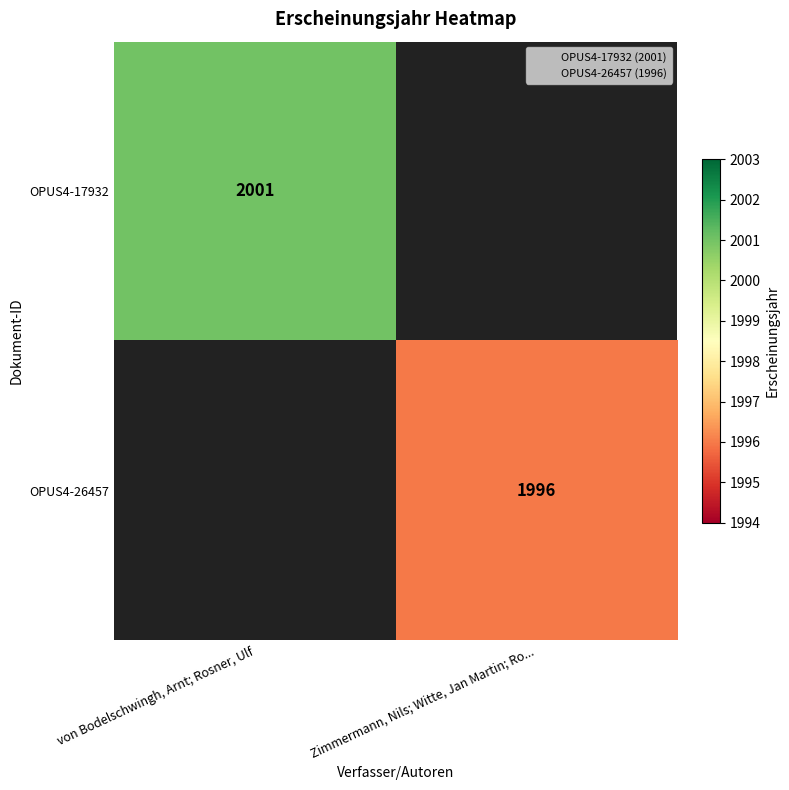

At which category does the chart reach its peak across all series?

von Bodelschwingh, Arnt; Rosner, Ulf